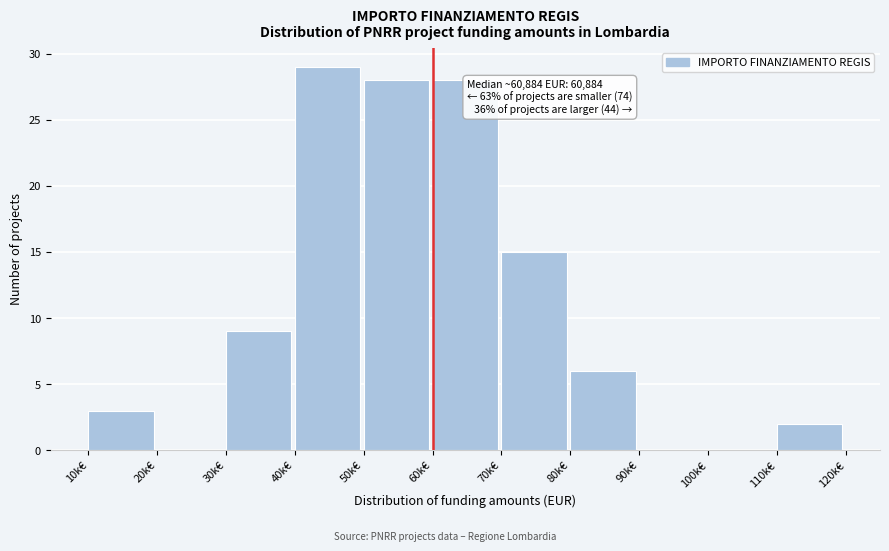

Reading left to right, extract all data points from this chart.

10k€=3	20k€=0	30k€=9	40k€=29	50k€=28	60k€=28	70k€=15	80k€=6	90k€=0	100k€=0	110k€=2